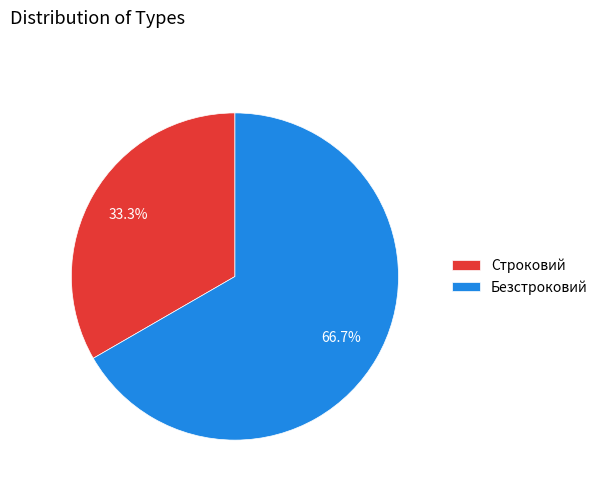

Count the number of slices in the pie.

2